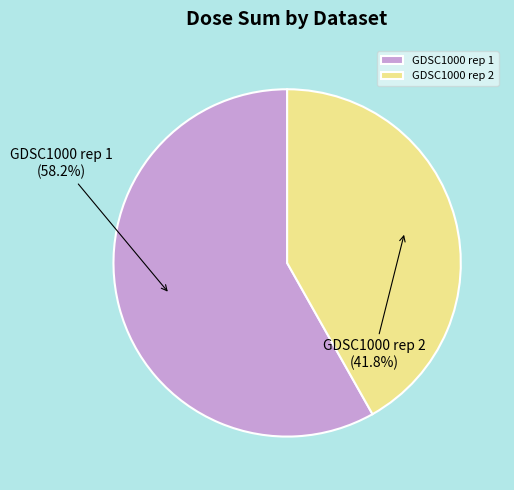

What is the smallest slice in the pie chart?

GDSC1000 rep 2